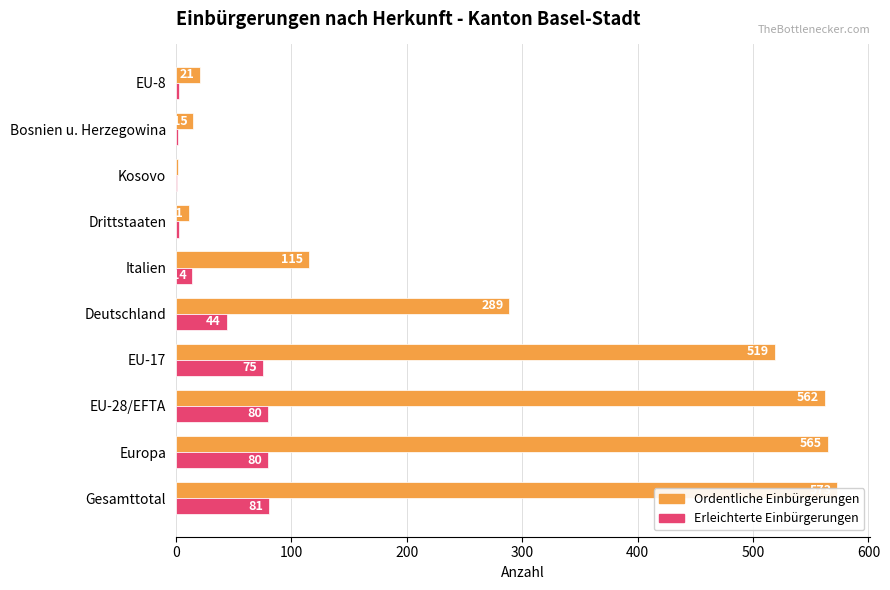

What is the difference between the second highest and second lowest values in the Ordentliche Einbürgerungen series?

554